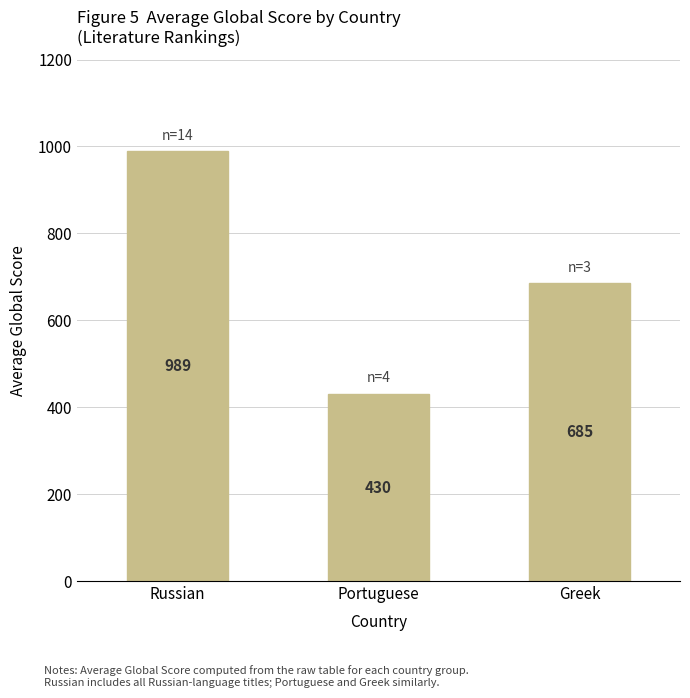

Between Greek and Portuguese, which is larger?

Greek